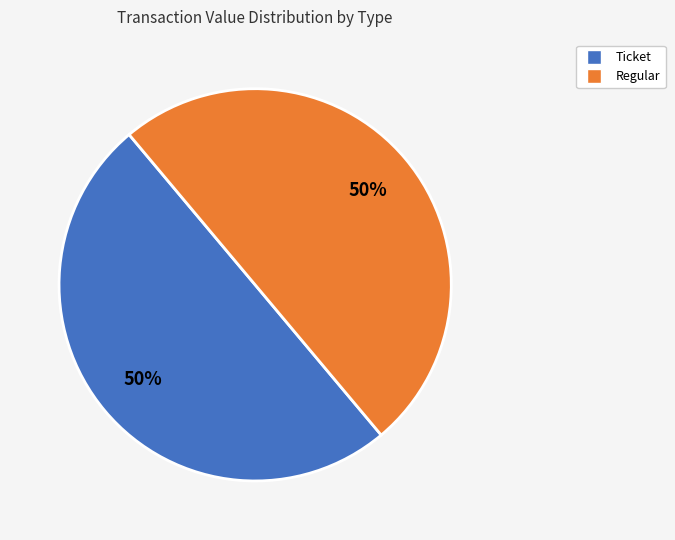

To the nearest percent, what is the average slice percentage?

50%